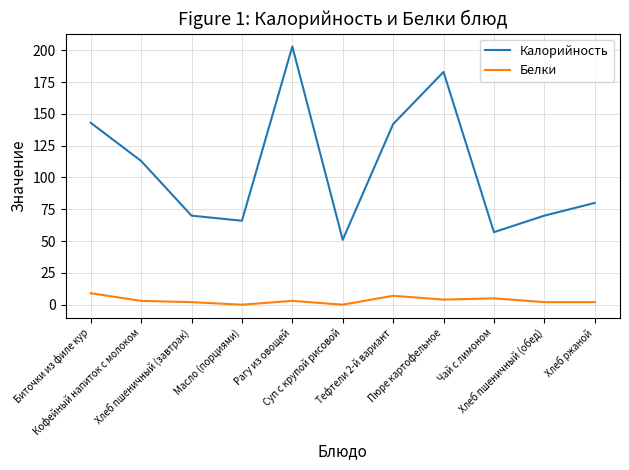

True or false: Белки and Калорийность intersect in this chart.

False